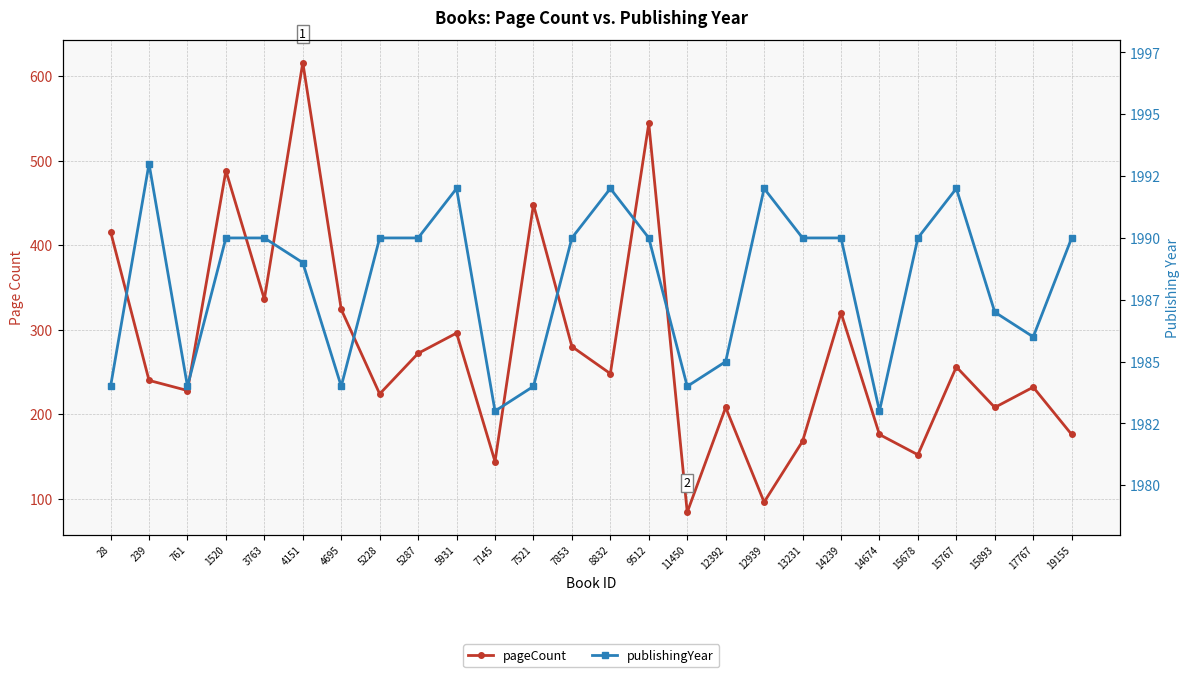

Is this an area chart (filled region under the line)?

No